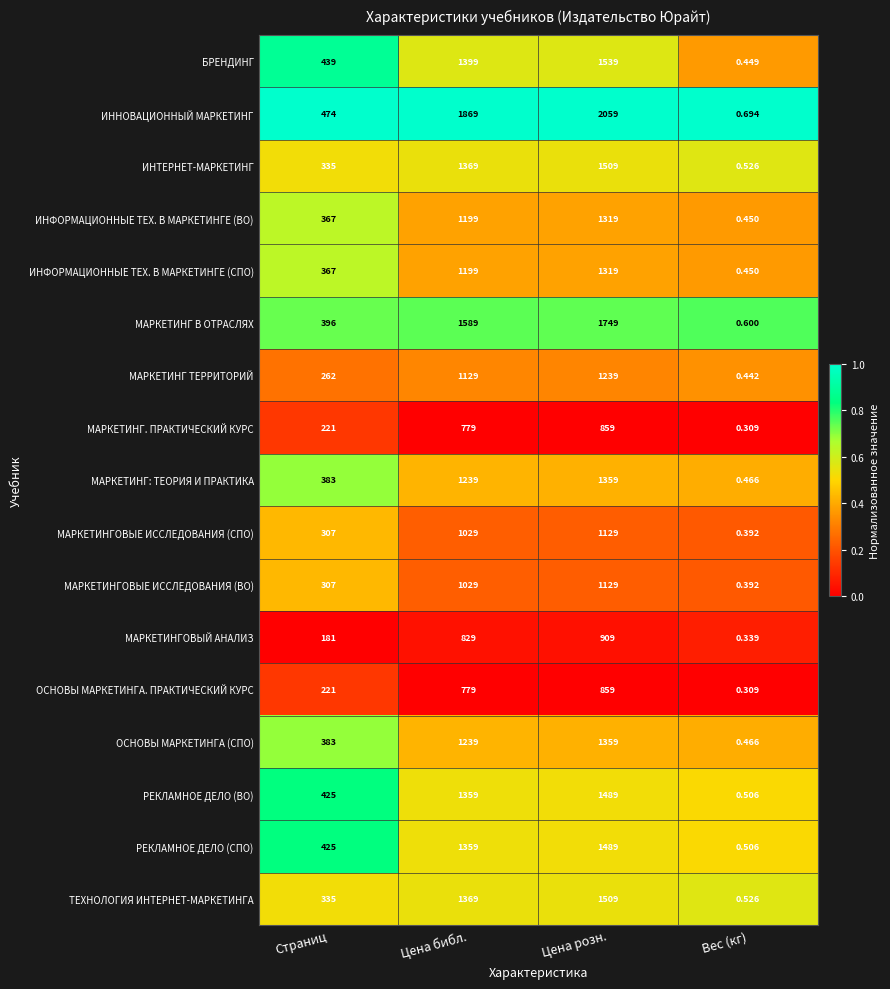

What is the greatest value displayed?

2059.0